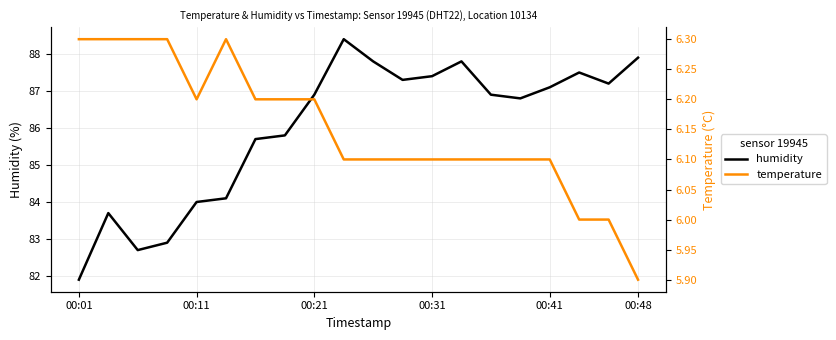

How many data points in temperature are above 6?

17